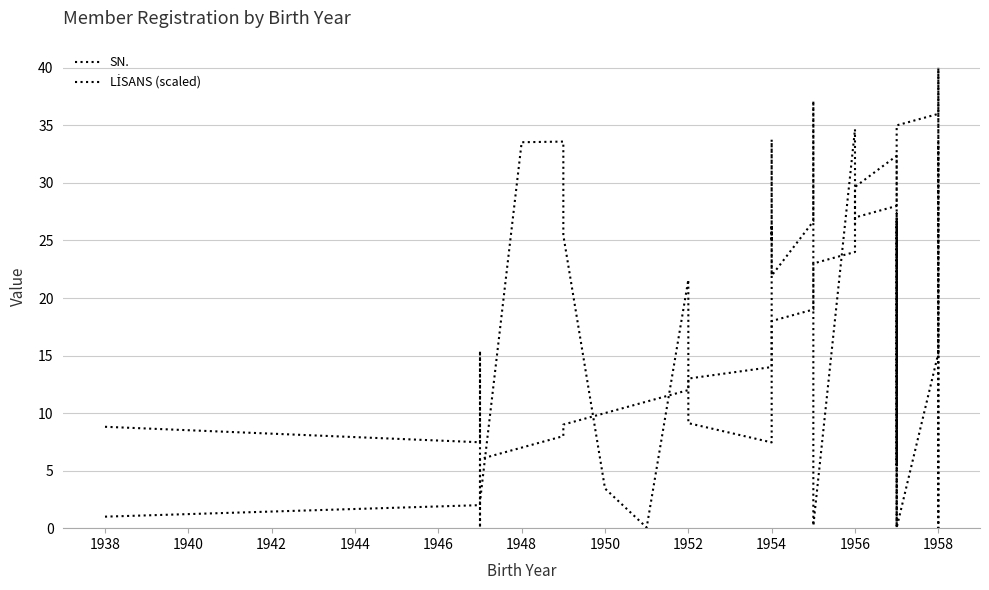

True or false: SN. and LİSANS (scaled) intersect in this chart.

True